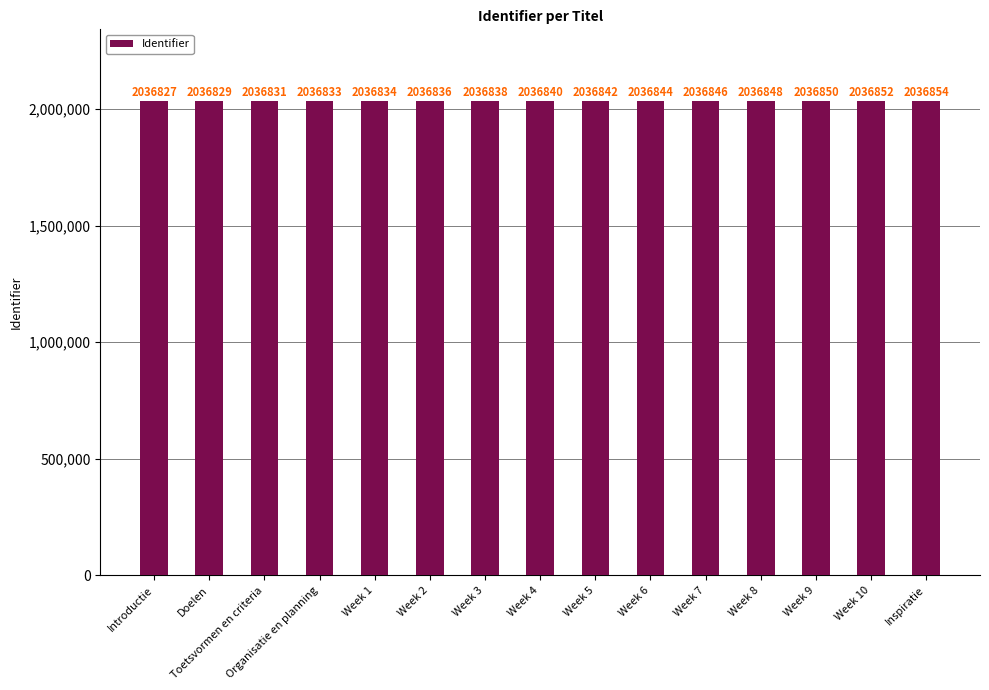

List the labels in order of value, largest first.

Inspiratie, Week 10, Week 9, Week 8, Week 7, Week 6, Week 5, Week 4, Week 3, Week 2, Week 1, Organisatie en planning, Toetsvormen en criteria, Doelen, Introductie